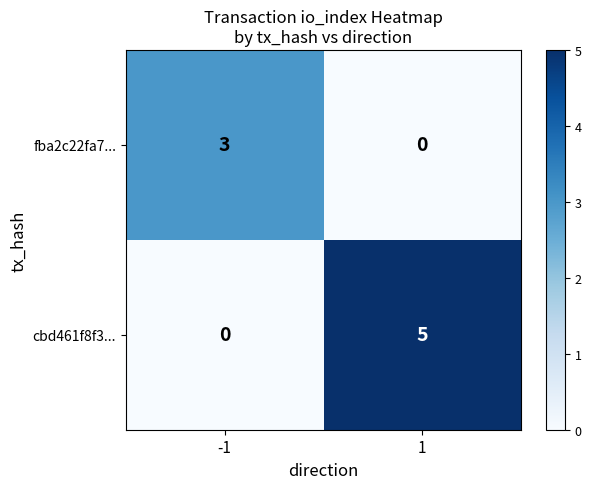

Rank the series by their maximum value, from highest to lowest.

cbd461f8f3..., fba2c22fa7...